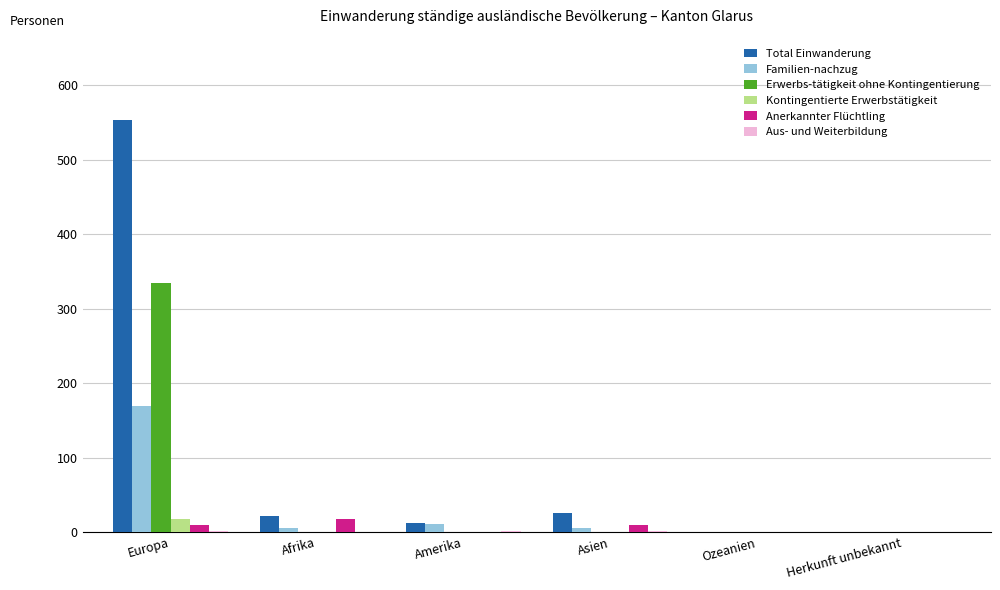

Is the value of Erwerbs-tätigkeit ohne Kontingentierung at Europa greater than the value of Kontingentierte Erwerbstätigkeit at Amerika?

Yes